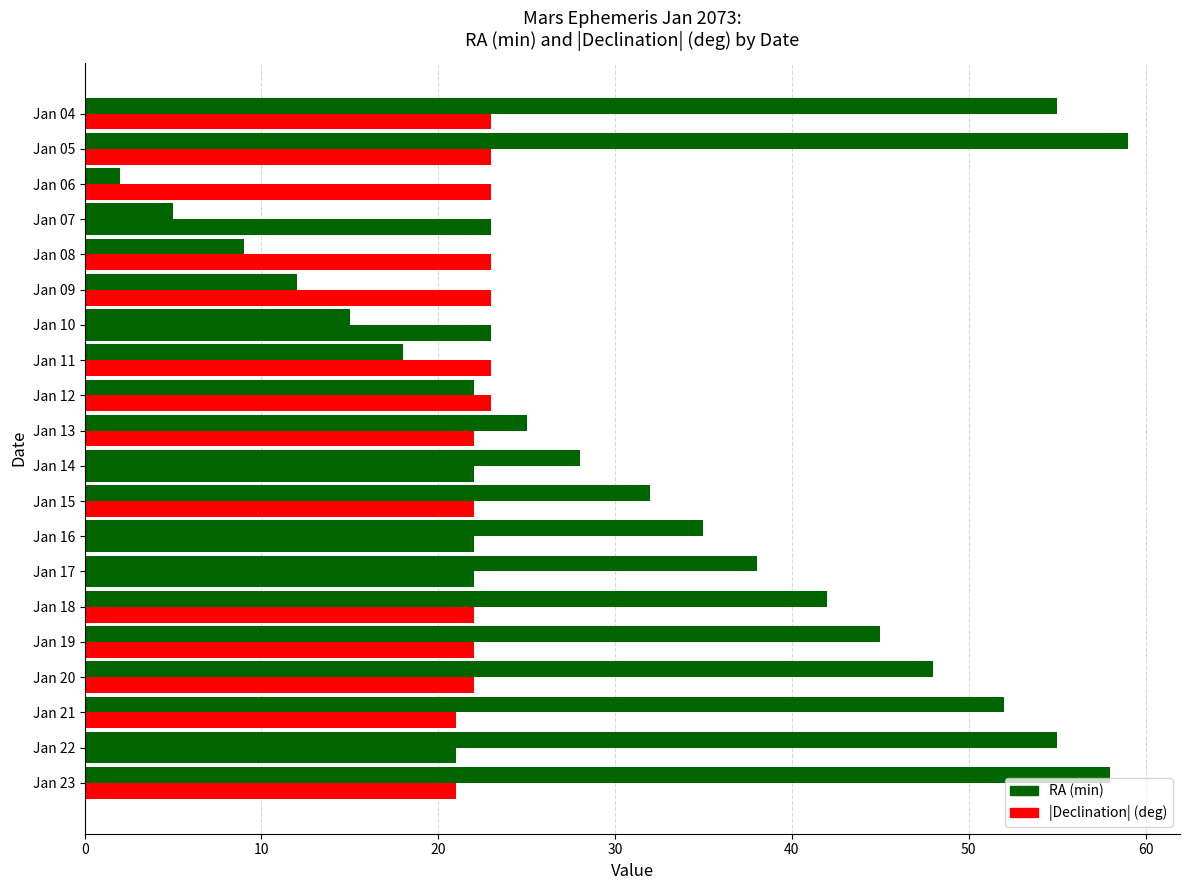

How many categories are shown in the chart?

20